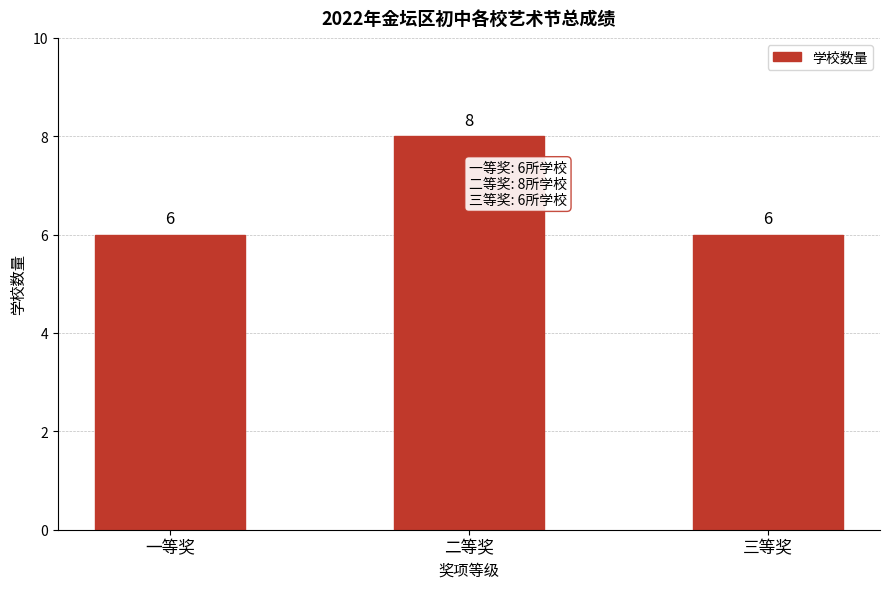

Reading left to right, transcribe all the data shown in this chart.

6	8	6